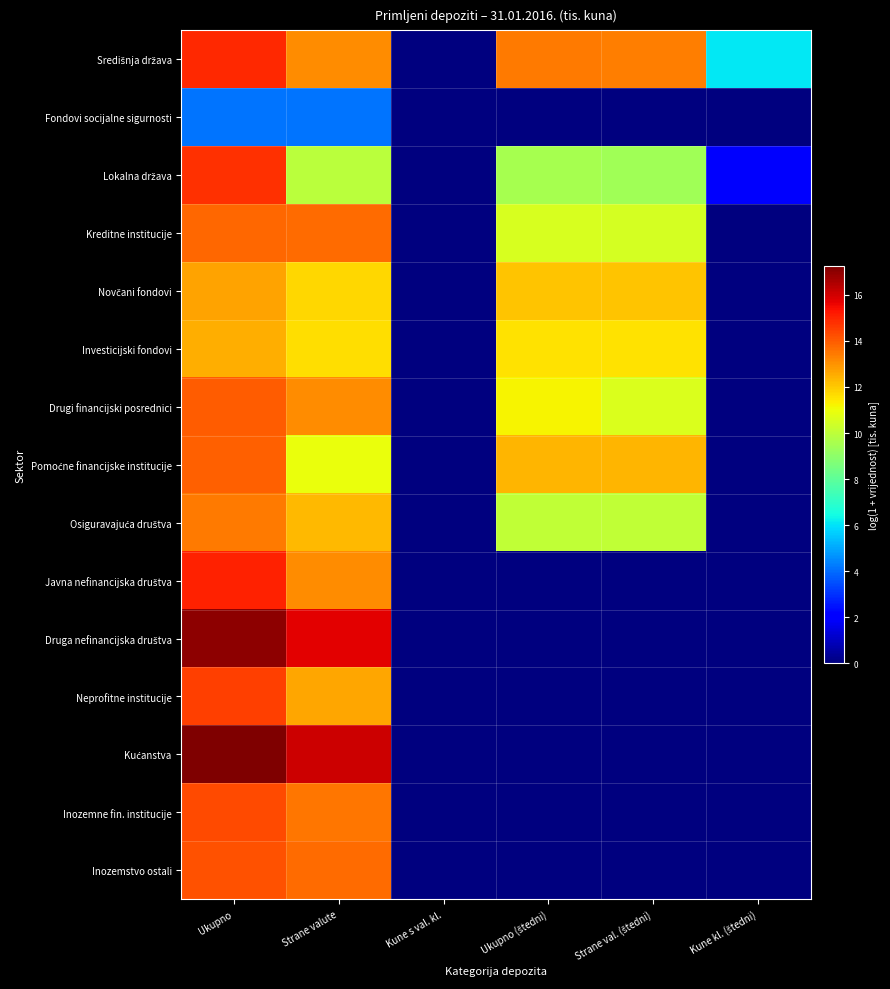

What is the spread (max minus min) of values at Ukupno?

13.1